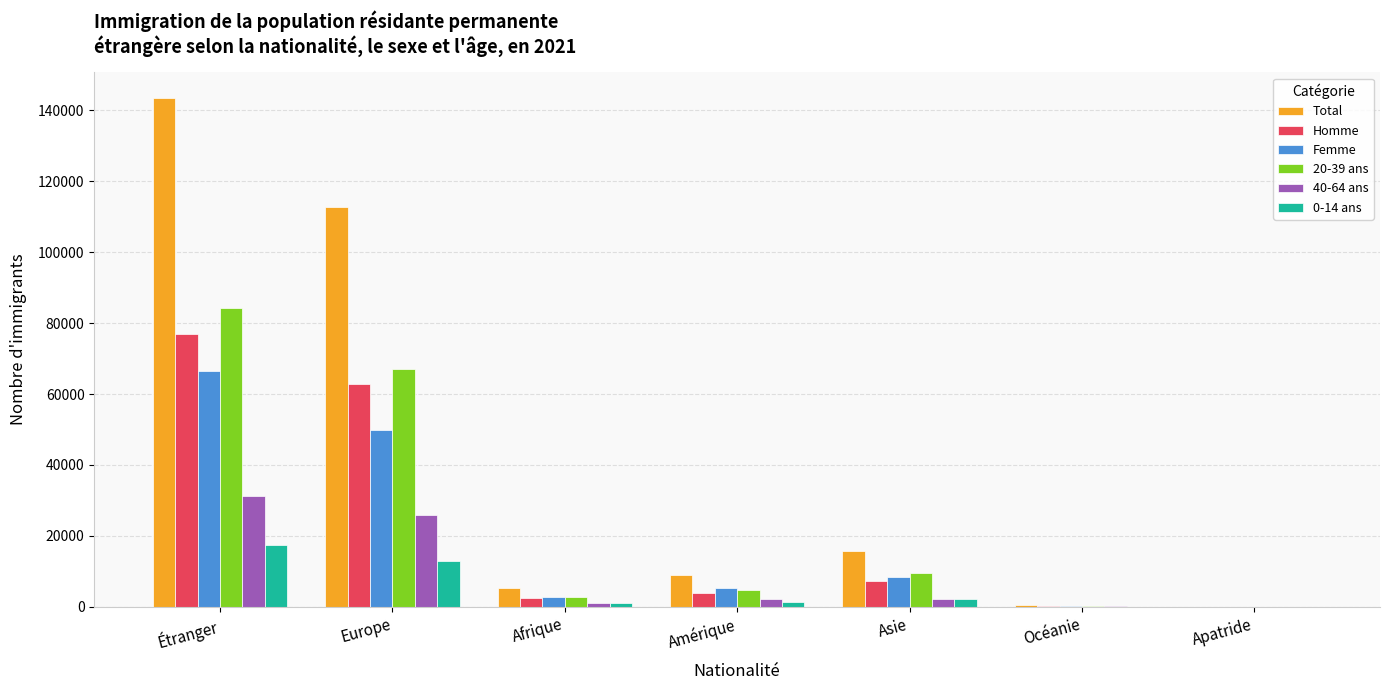

What is the average value of the 40-64 ans series?

8967